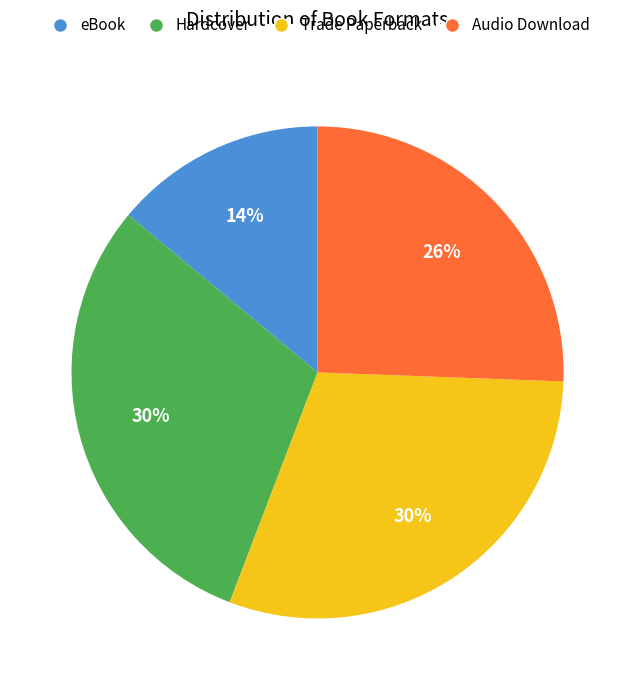

What percentage is the Trade Paperback slice, to the nearest percent?

30%